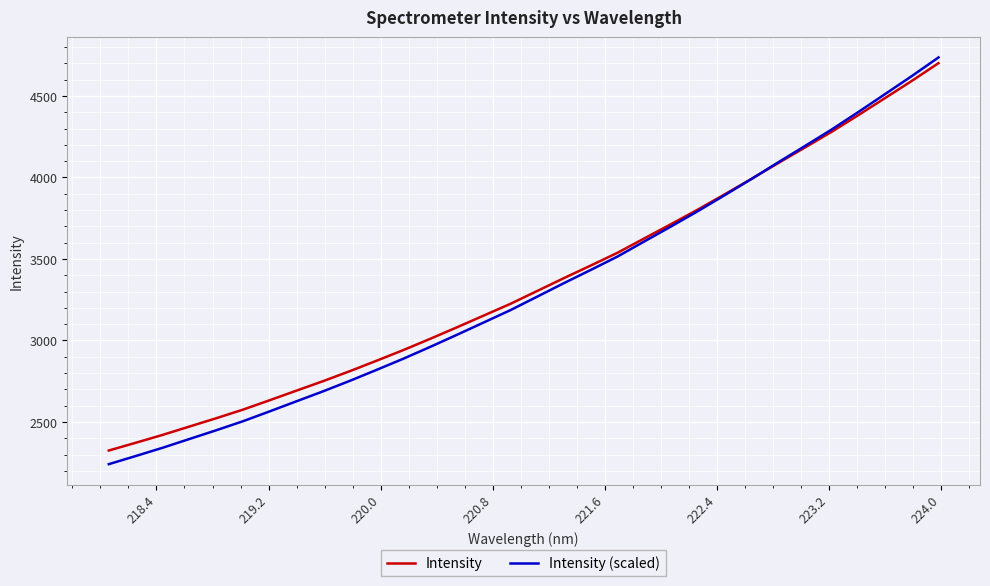

What is the maximum value for Intensity (scaled)?

4736.6